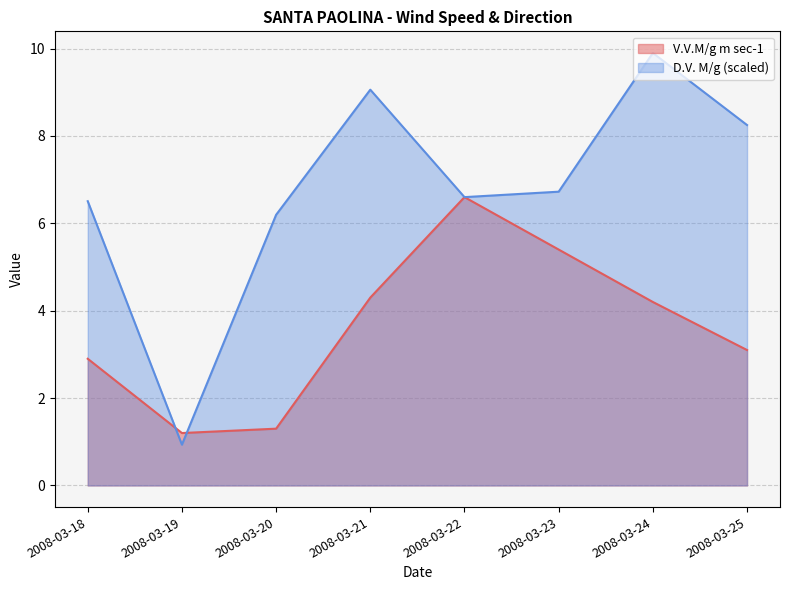

What is the value of the V.V.M/g m sec-1 point at the 1st from the left?

2.9